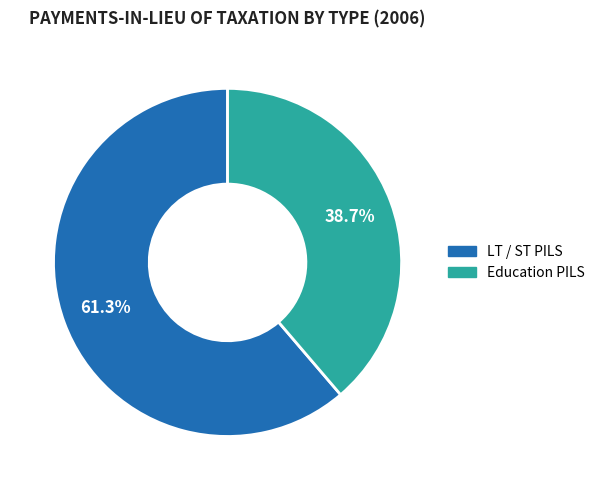

How many slices are in this pie chart?

2